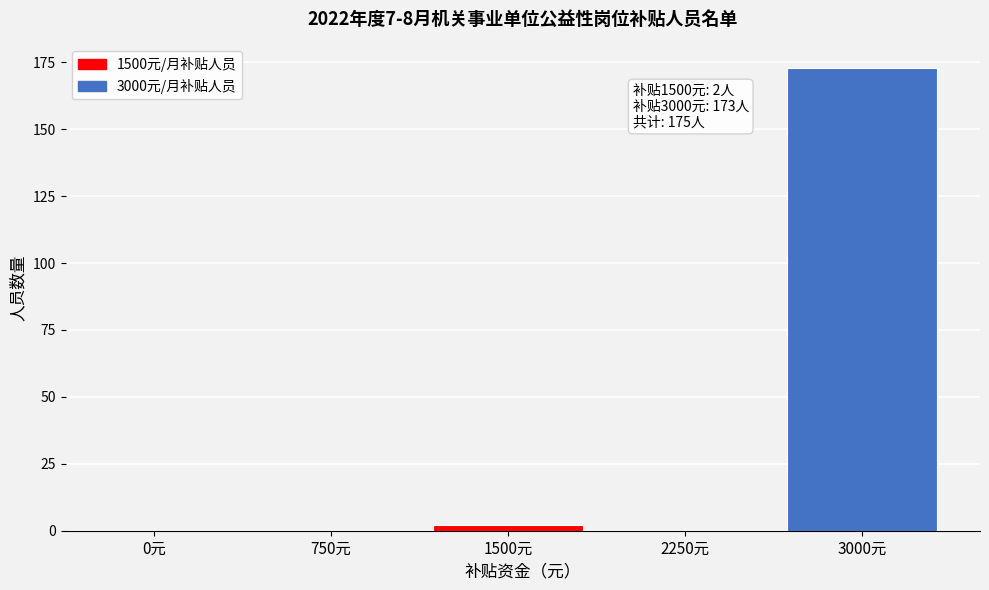

Reading left to right, extract all data points from this chart.

0元=0	750元=0	1500元=2	2250元=0	3000元=173